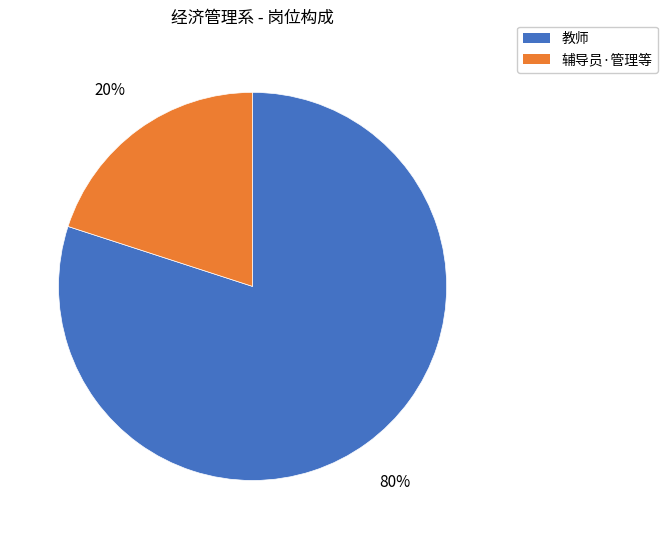

To the nearest percent, what is the average slice percentage?

50%